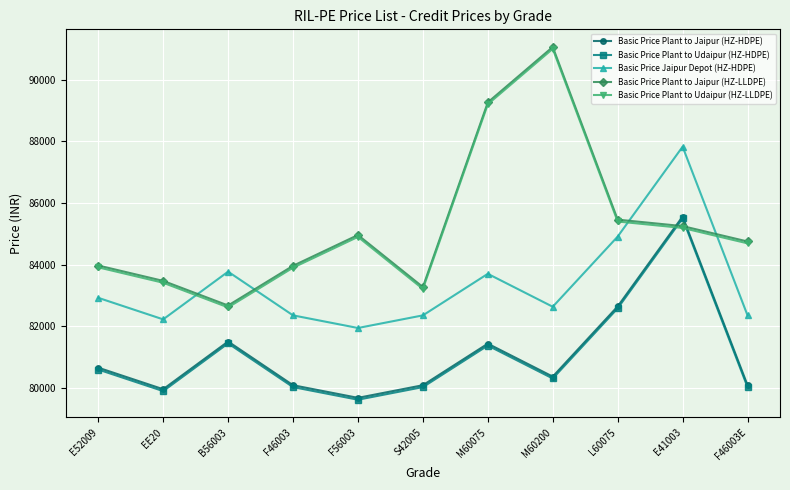

What is the sum of the Basic Price Plant to Jaipur (HZ-HDPE) values at F46003 and M60200?

160440